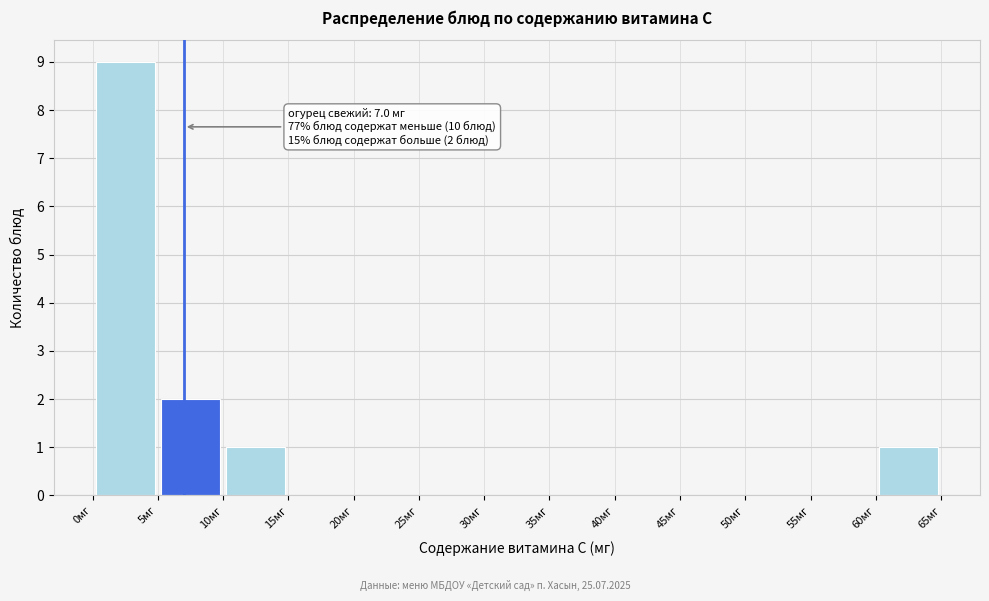

Which range on the x-axis has the tallest bar?

0 to 5